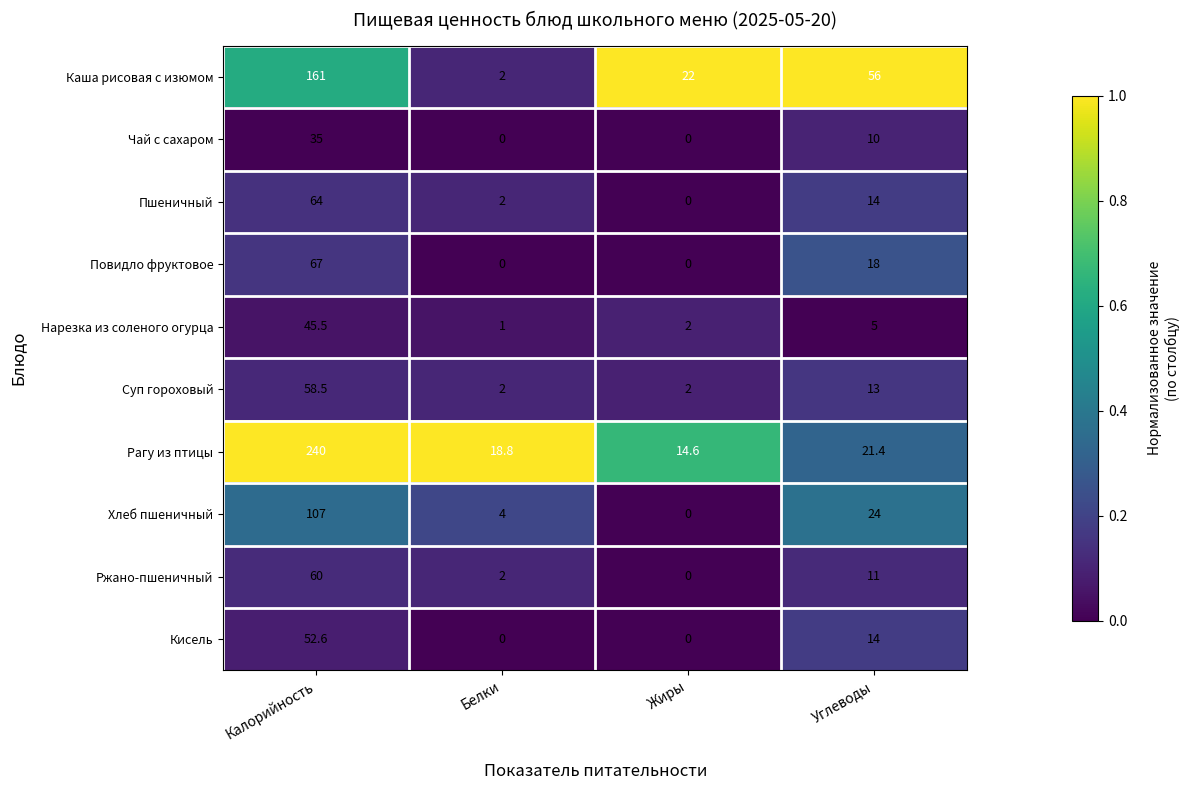

Which series has the largest total across all categories?

Рагу из птицы